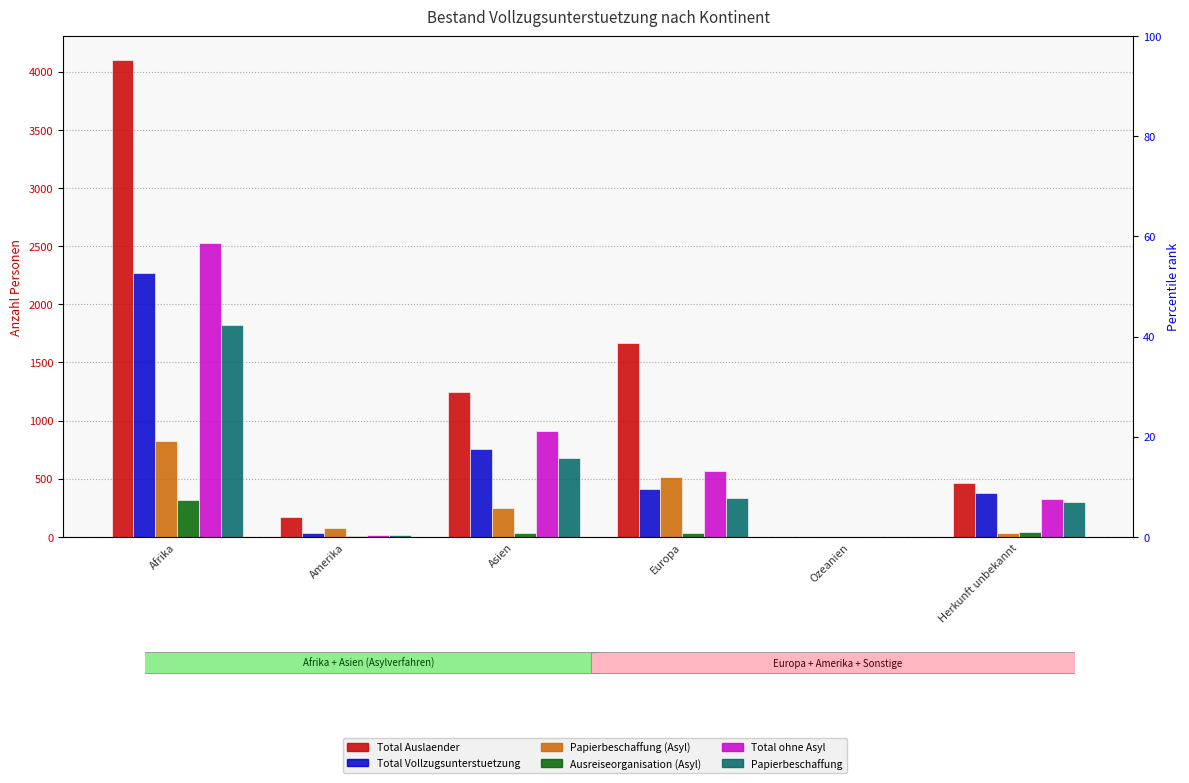

What are all the series names shown in the legend?

Total Auslaender, Total Vollzugsunterstuetzung, Papierbeschaffung (Asyl), Ausreiseorganisation (Asyl), Total ohne Asyl, Papierbeschaffung